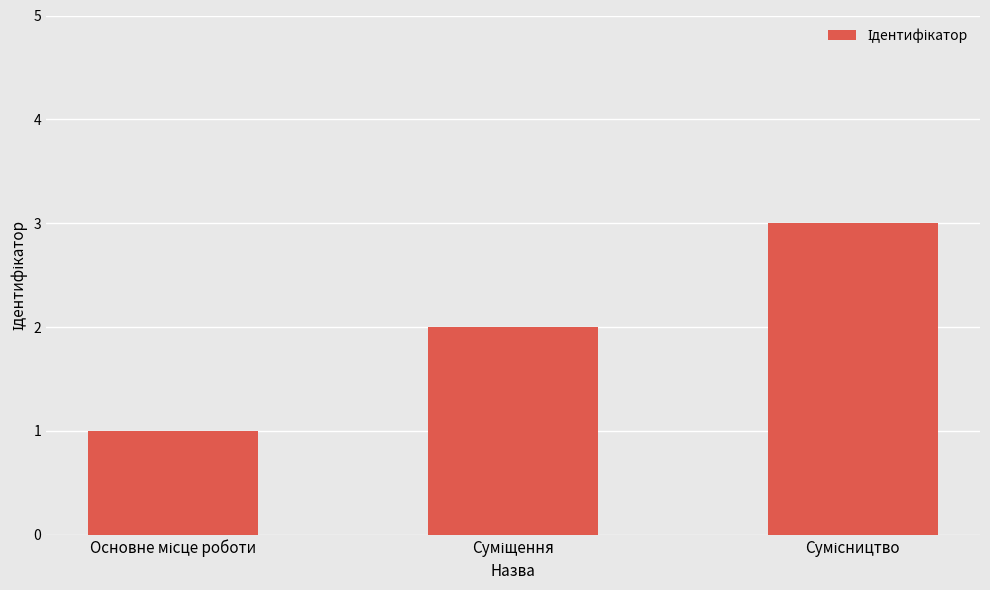

Are the bars horizontal?

No